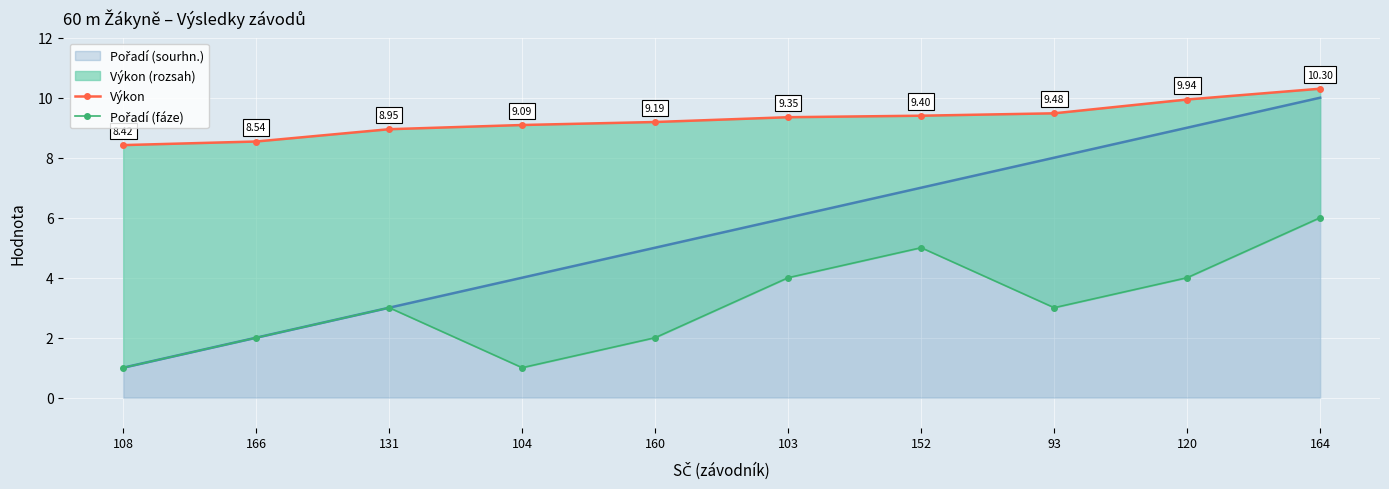

True or false: Pořadí (fáze) and Výkon intersect in this chart.

False